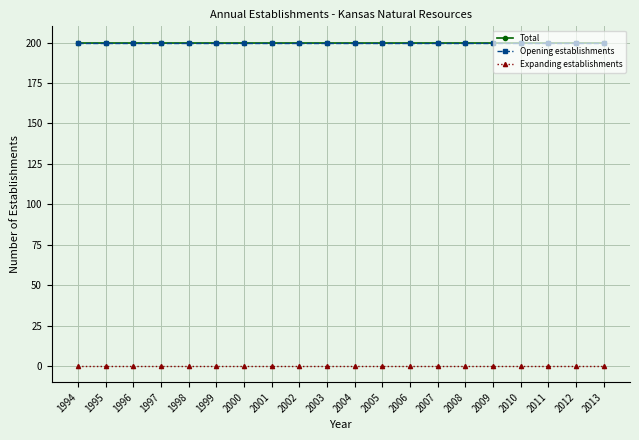

Does the chart have visible grid lines?

Yes